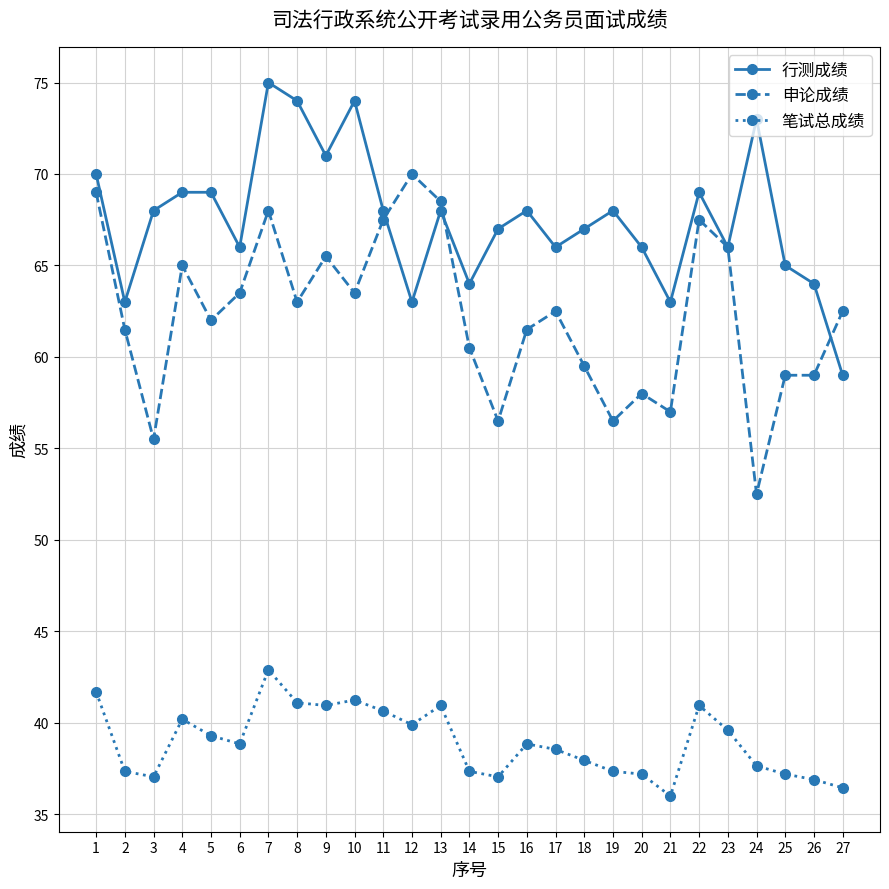

What is the sum of all 笔试总成绩 values?

1051.2